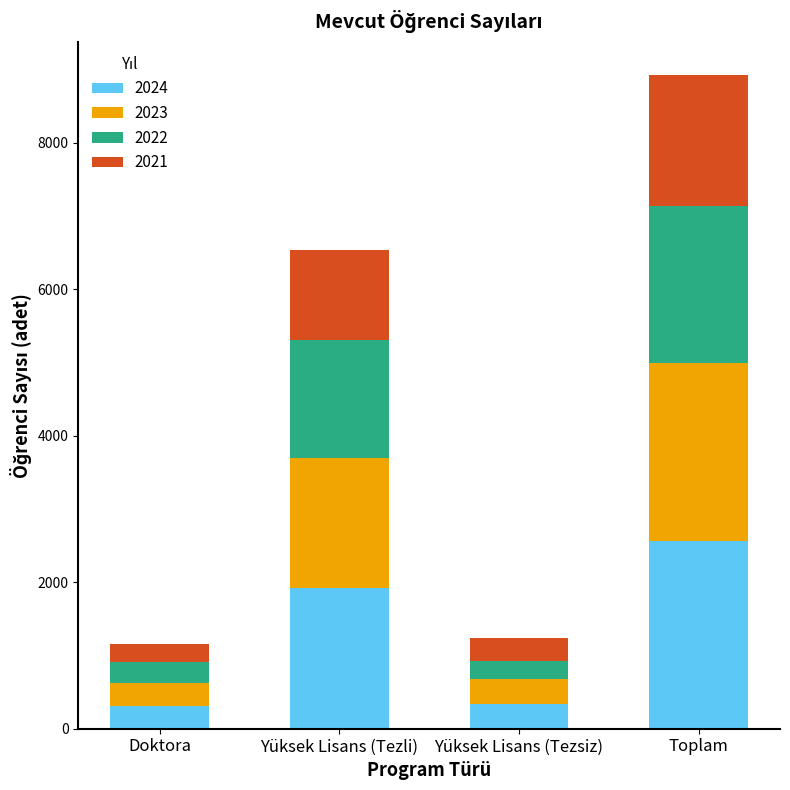

True or false: 2024 has a value of 1028 at Yüksek Lisans (Tezli).

False